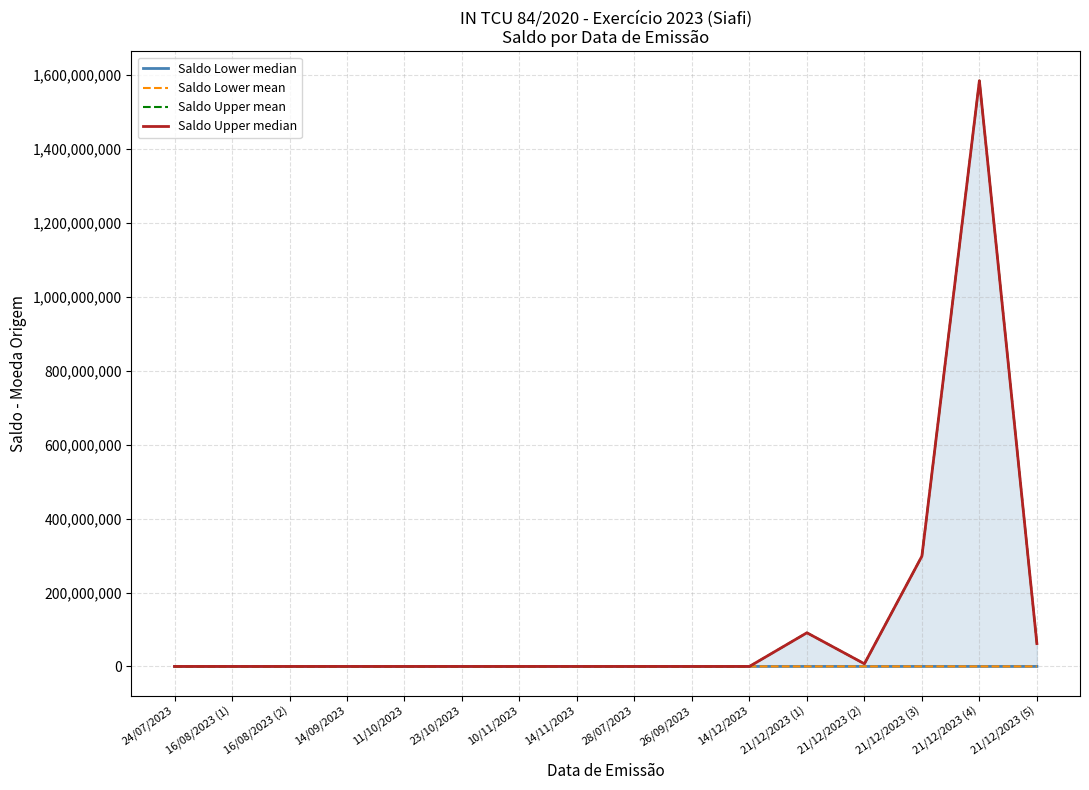

How many data points does each series have?

16